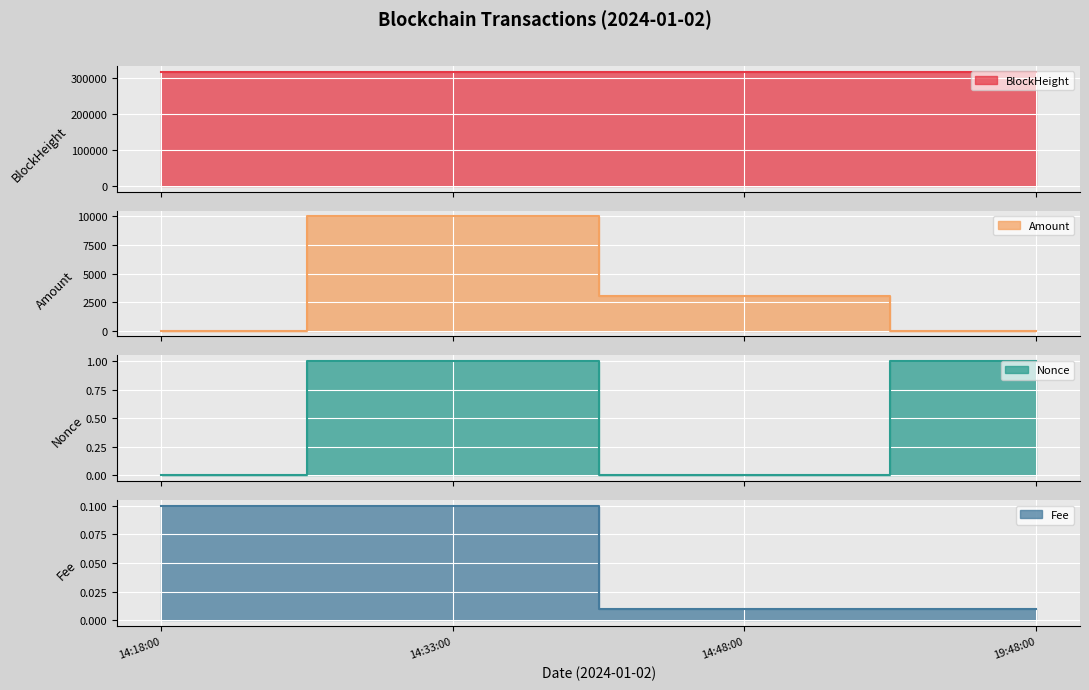

What is the approximate value of BlockHeight at 14:18:00?

318674.0